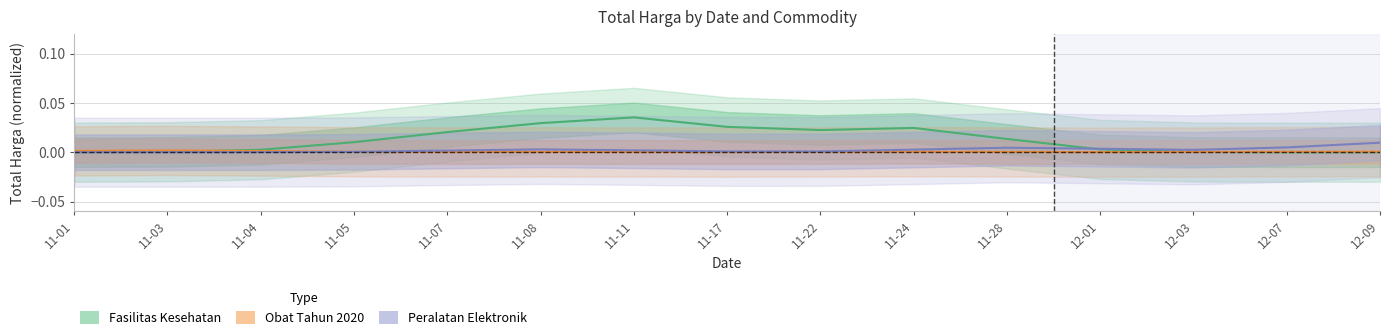

Where is the first local maximum for Peralatan Elektronik (Forecast)?

11-08